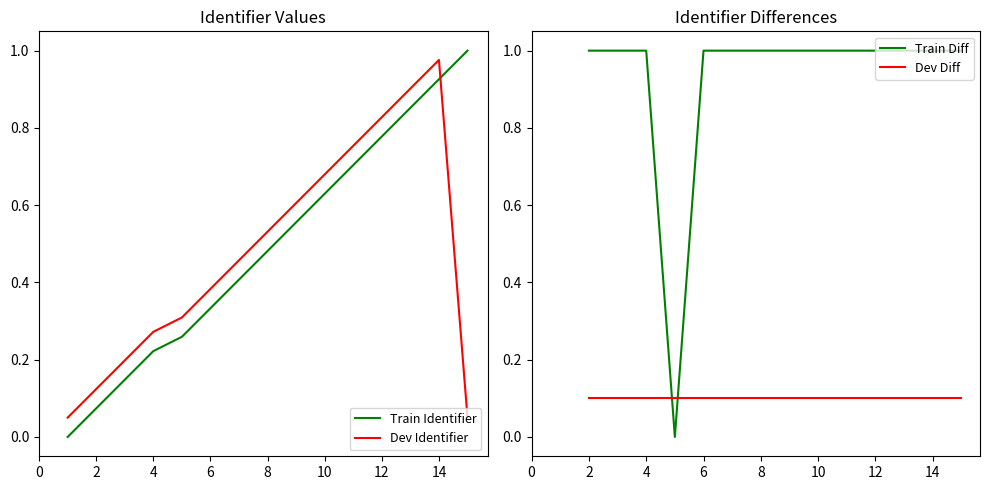

How many intersections are there between Train Identifier and Dev Identifier?

1